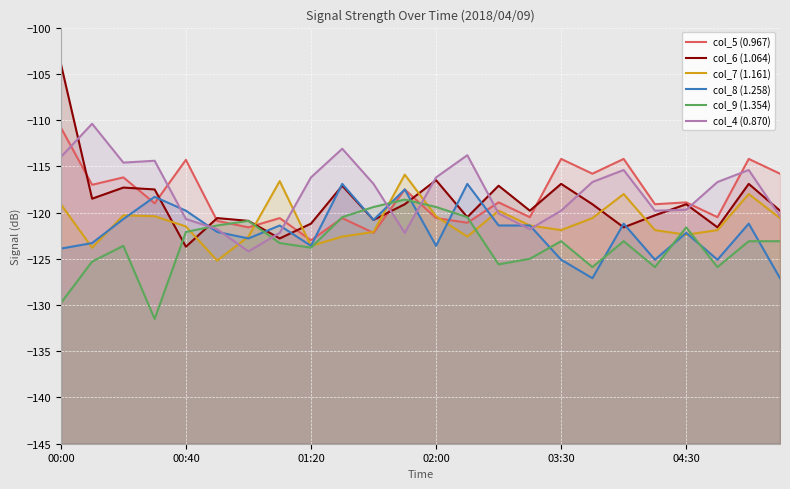

In col_8 (1.258), how many points are higher than both neighbors (excluding endpoints)?

8